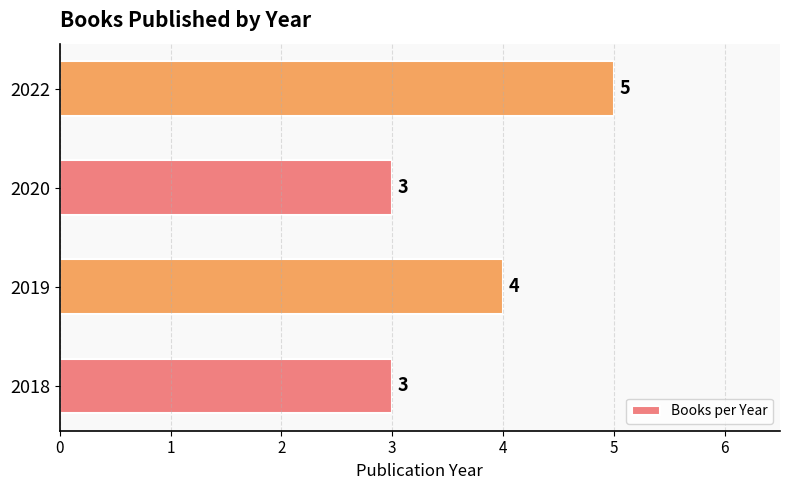

What is the difference between the maximum and minimum values?

2